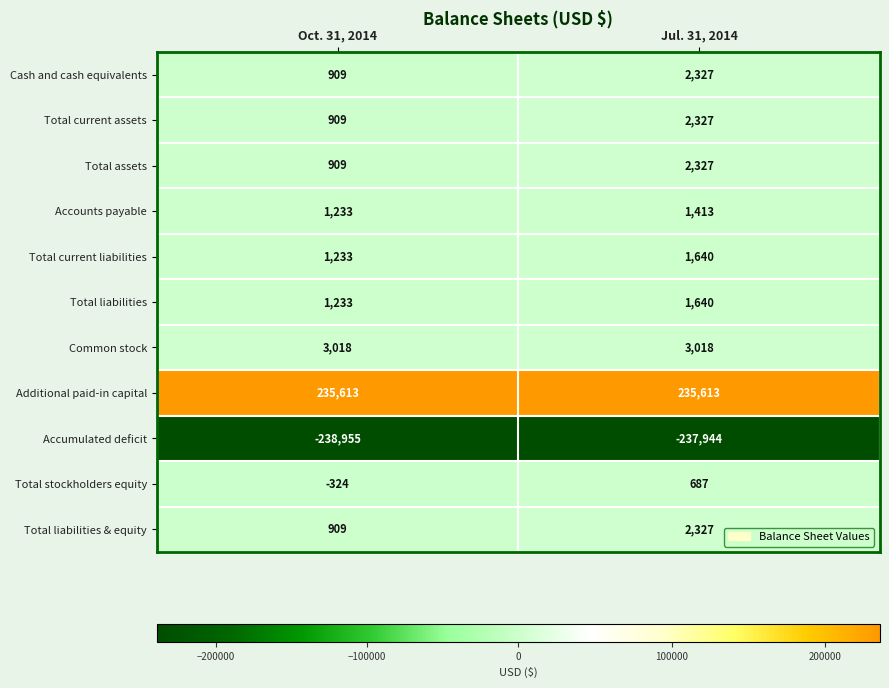

Is it true that Total liabilities equals 1640 at Oct. 31, 2014?

False